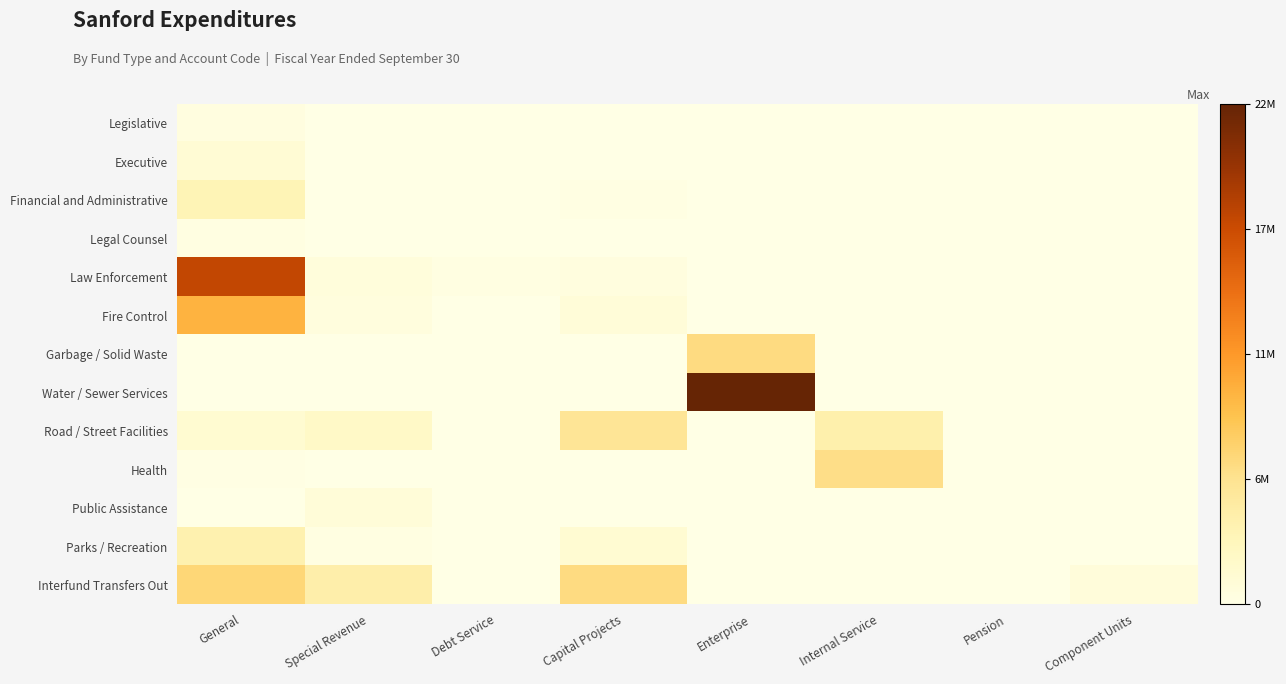

Between Internal Service and Enterprise, which is larger?

Internal Service